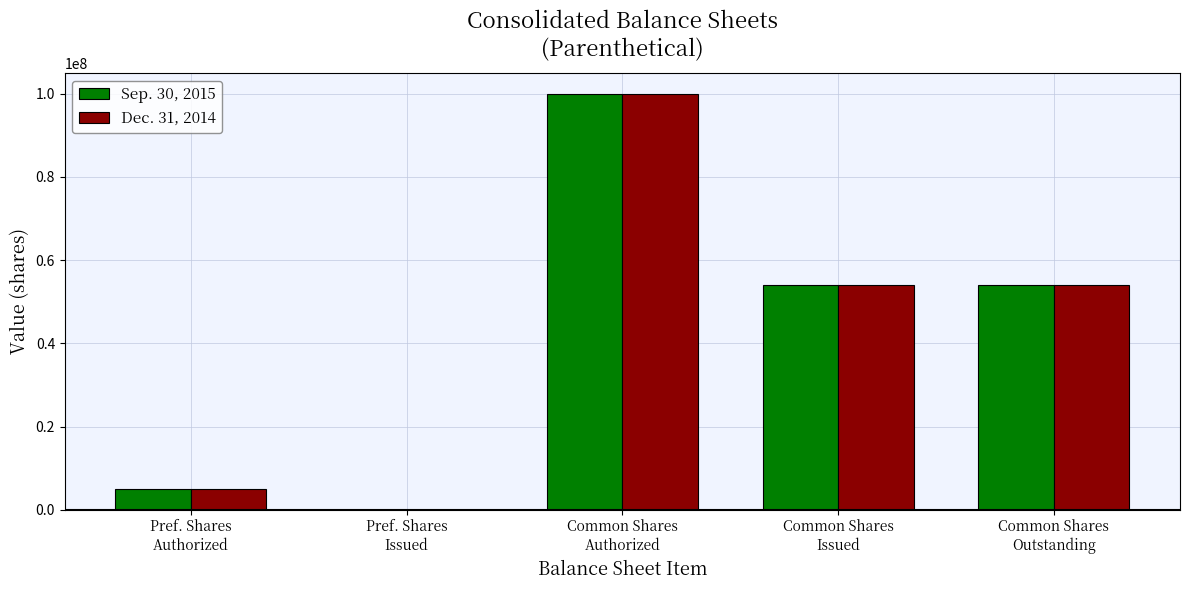

Reading left to right, what are all the values shown in this chart?

Sep. 30, 2015: 5000000	0	100000000	54139246	54139246
Dec. 31, 2014: 5000000	0	100000000	54041829	54041829